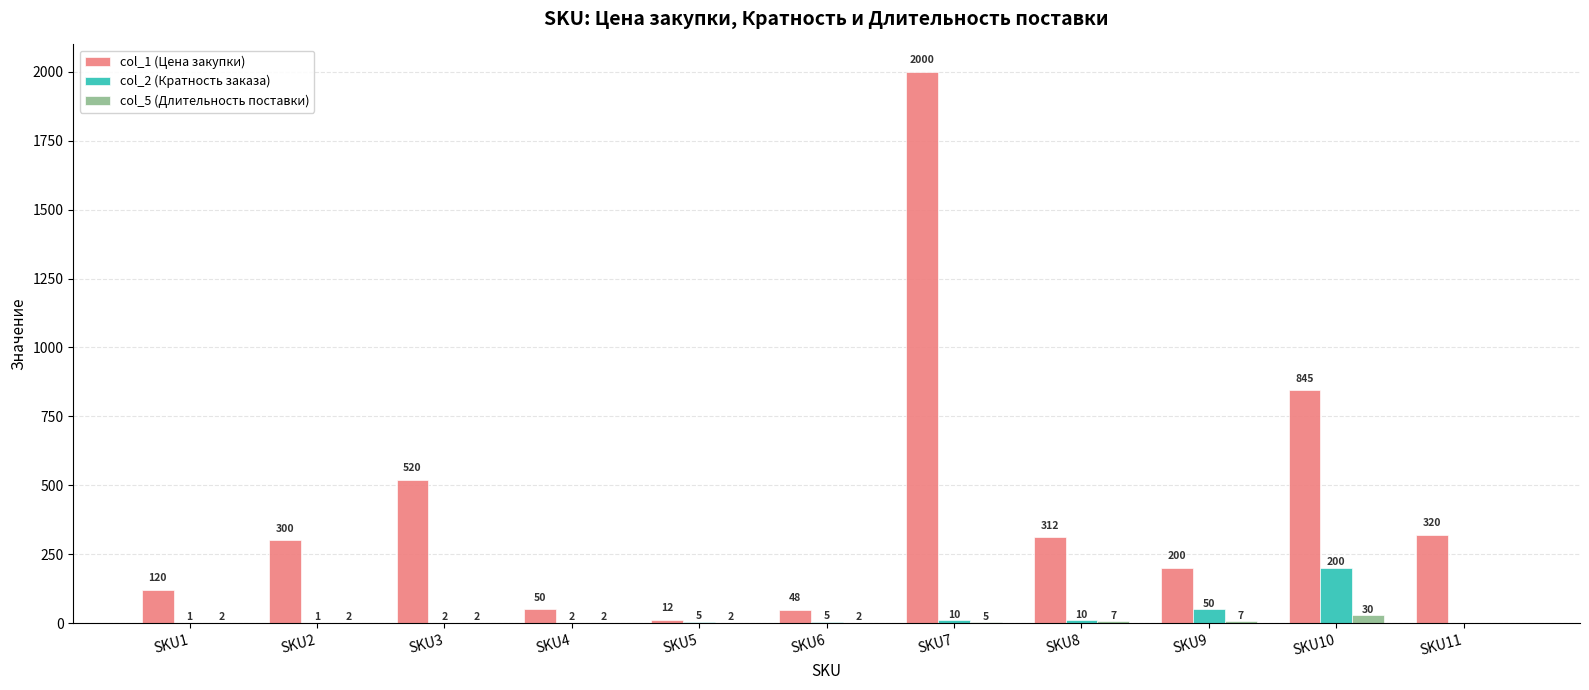

The value of col_5 (Длительность поставки) at SKU8 is 7. True or false?

True